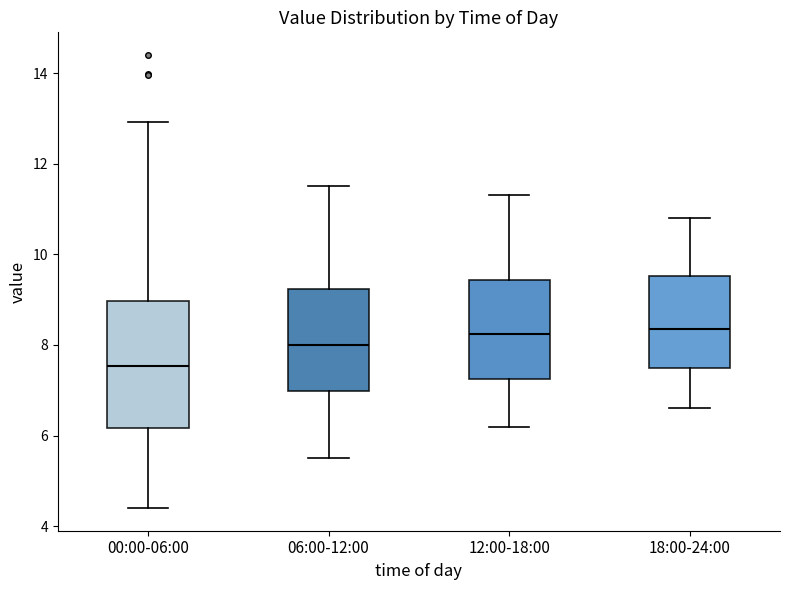

Where does the upper whisker of the box for 12:00-18:00 end on the y-axis? The values are not printed on the chart, so give them approximately, as read against the axis.

11.4